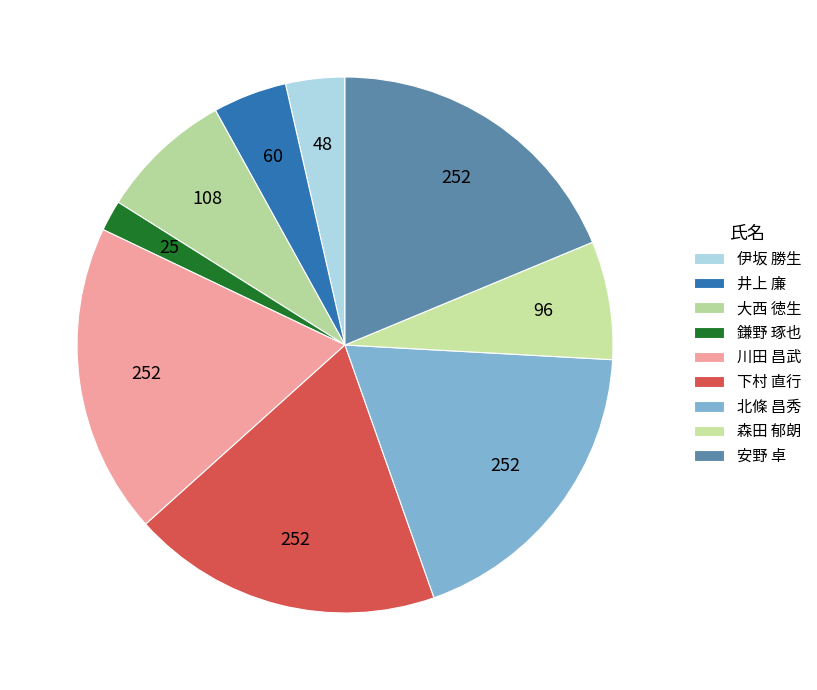

To the nearest percent, what is the difference between the 安野 卓 and 森田 郁朗 slice percentages?

12%